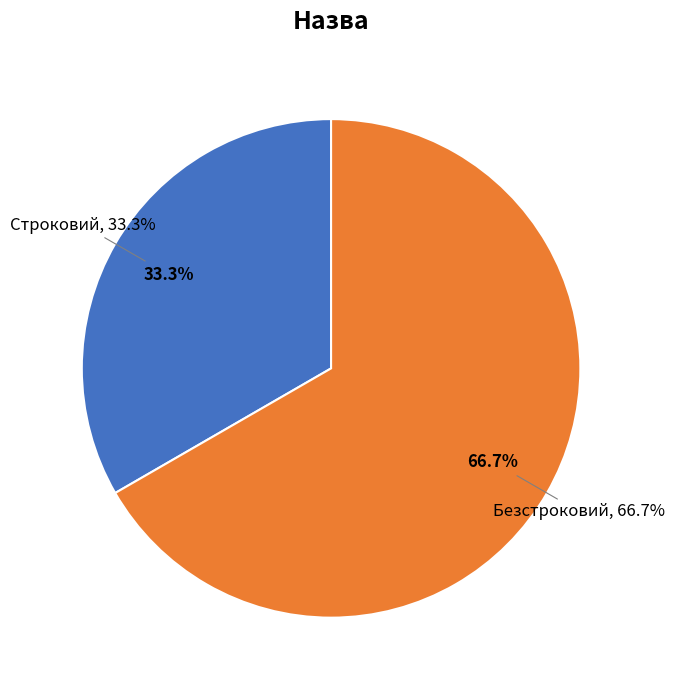

To the nearest percent, what is the combined percentage of Безстроковий and Строковий?

100%